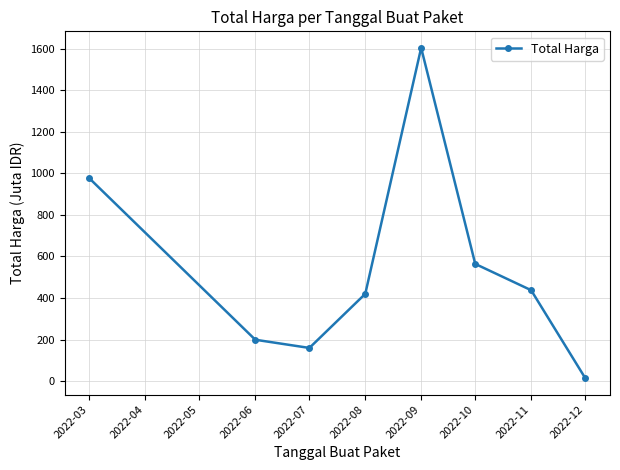

Between 2022-09 and 2022-11, which is larger?

2022-09